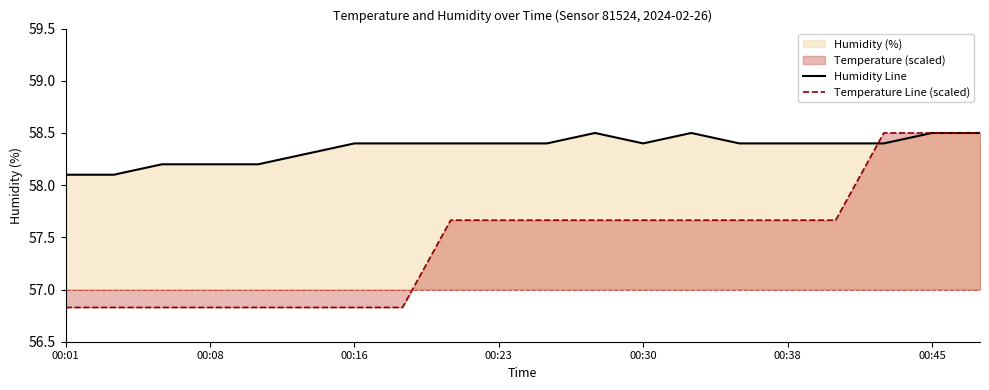

True or false: Temperature Line (scaled) has more than 2 interior local peaks.

False